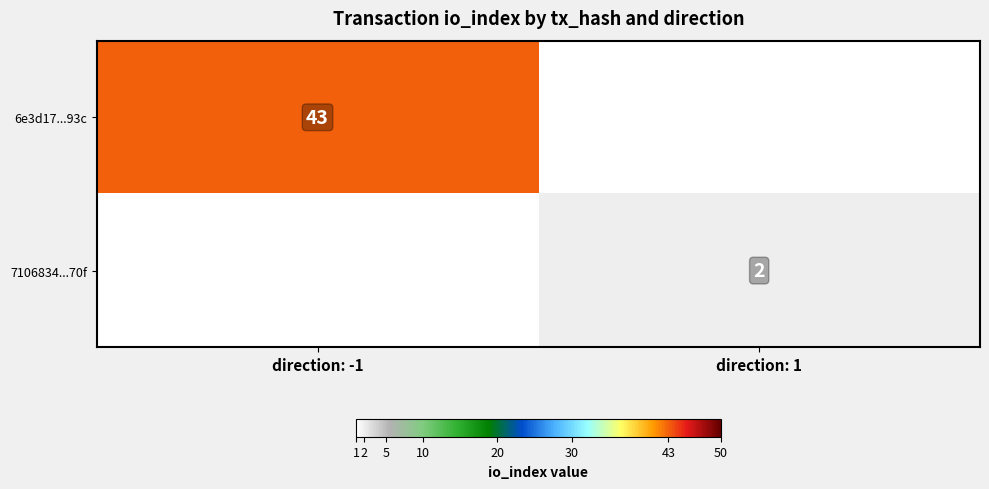

The 6e3d17...93c series shows 74 at direction: -1. True or false?

False